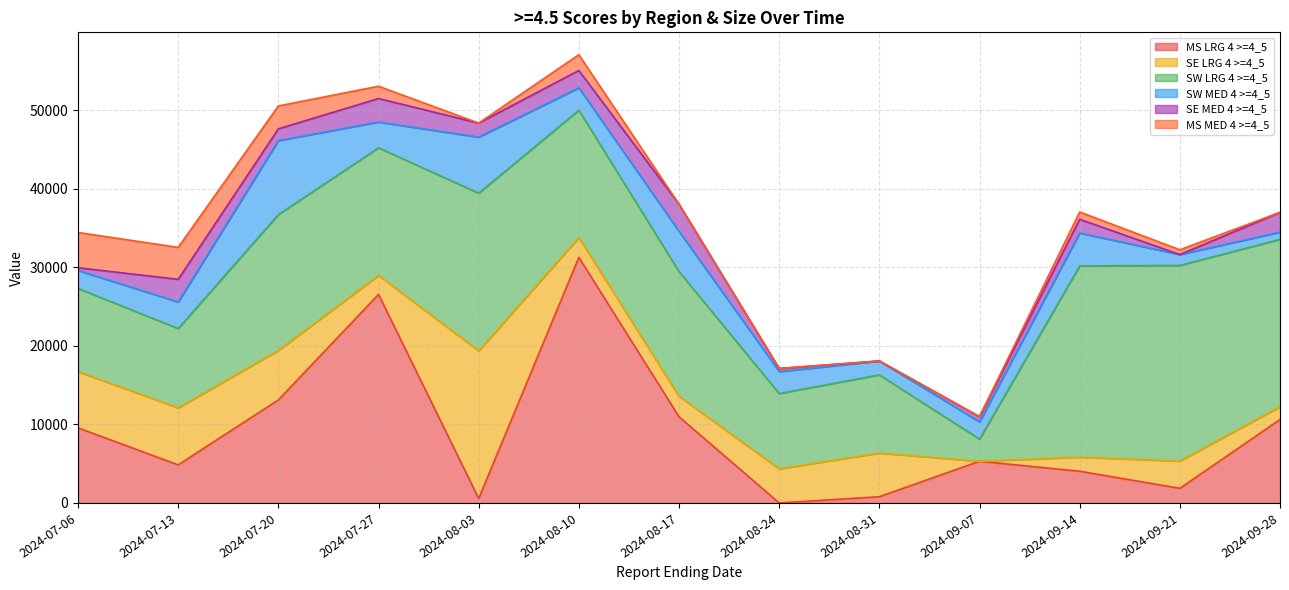

Rank the series at 2024-08-03 from lowest to highest value.

MS MED 4 >=4_5, MS LRG 4 >=4_5, SE MED 4 >=4_5, SW MED 4 >=4_5, SE LRG 4 >=4_5, SW LRG 4 >=4_5